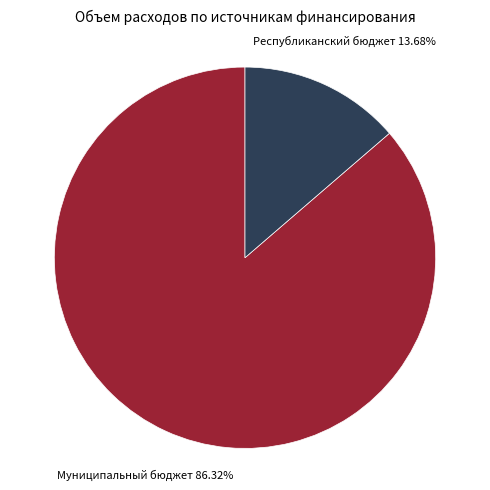

Is there a majority slice in this chart?

Yes